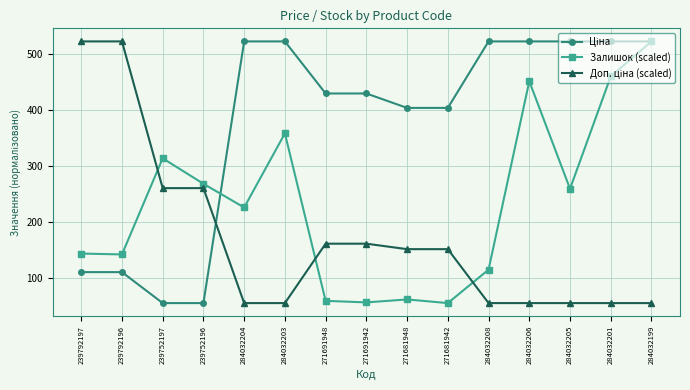

Count the number of categories in the chart.

15